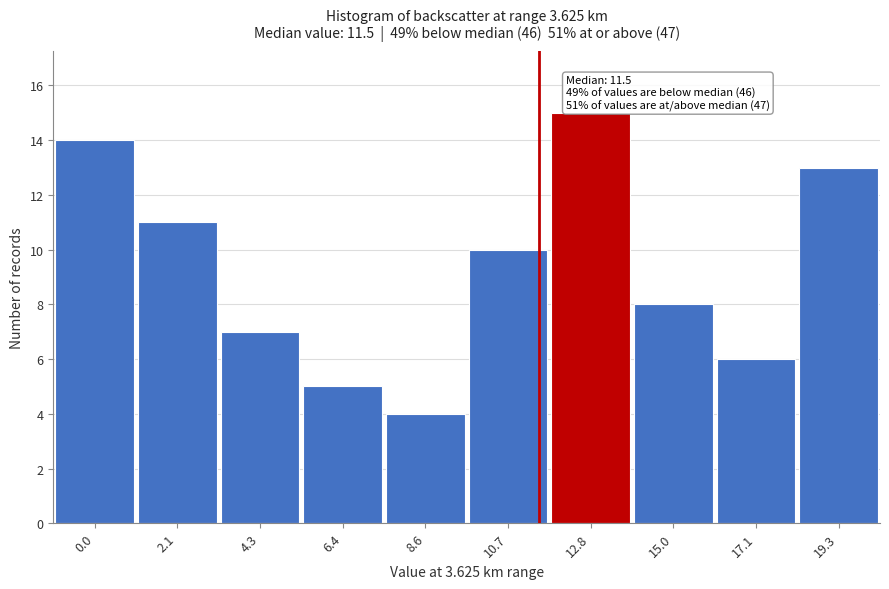

Reading right to left, extract all data points from this chart.

13	6	8	15	10	4	5	7	11	14